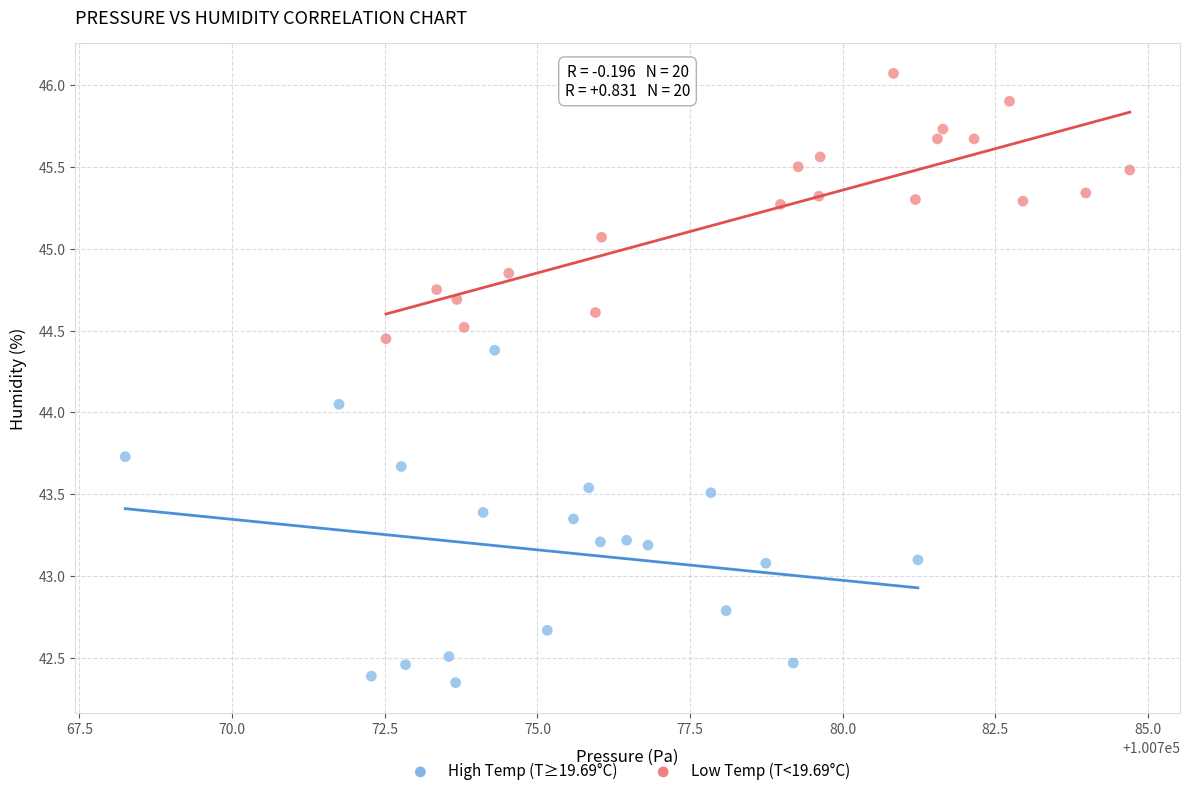

Which series contains the highest Y value?

Low Temp (T<19.69°C)